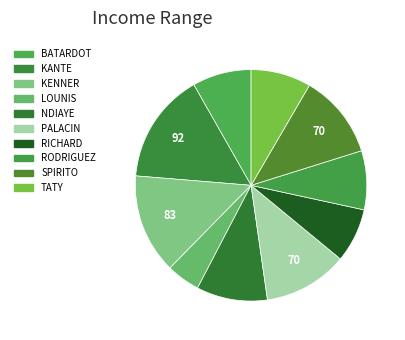

Count the number of slices in the pie.

10